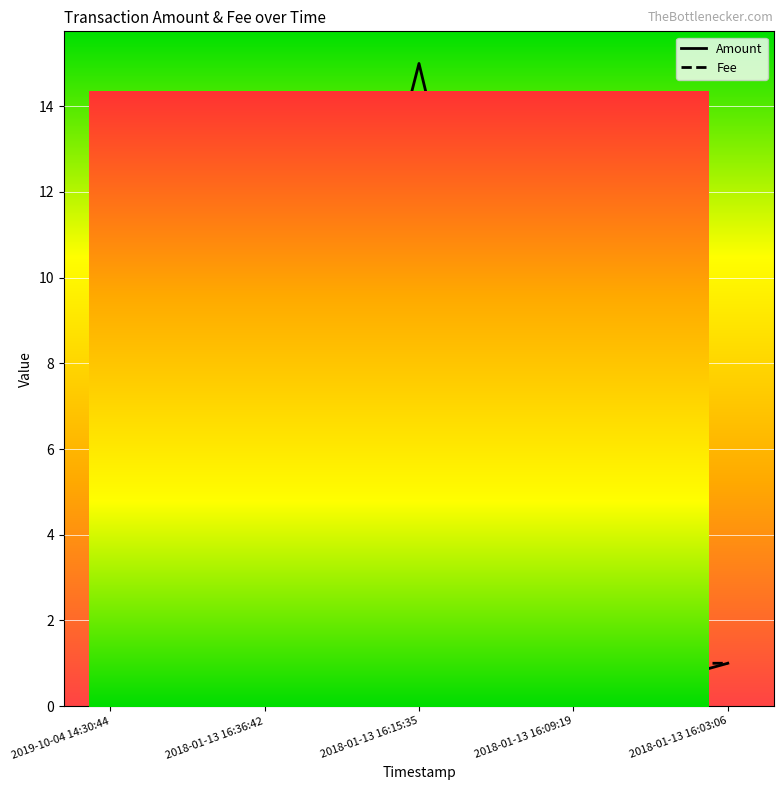

At how many categories does at least one series exceed 10?

1